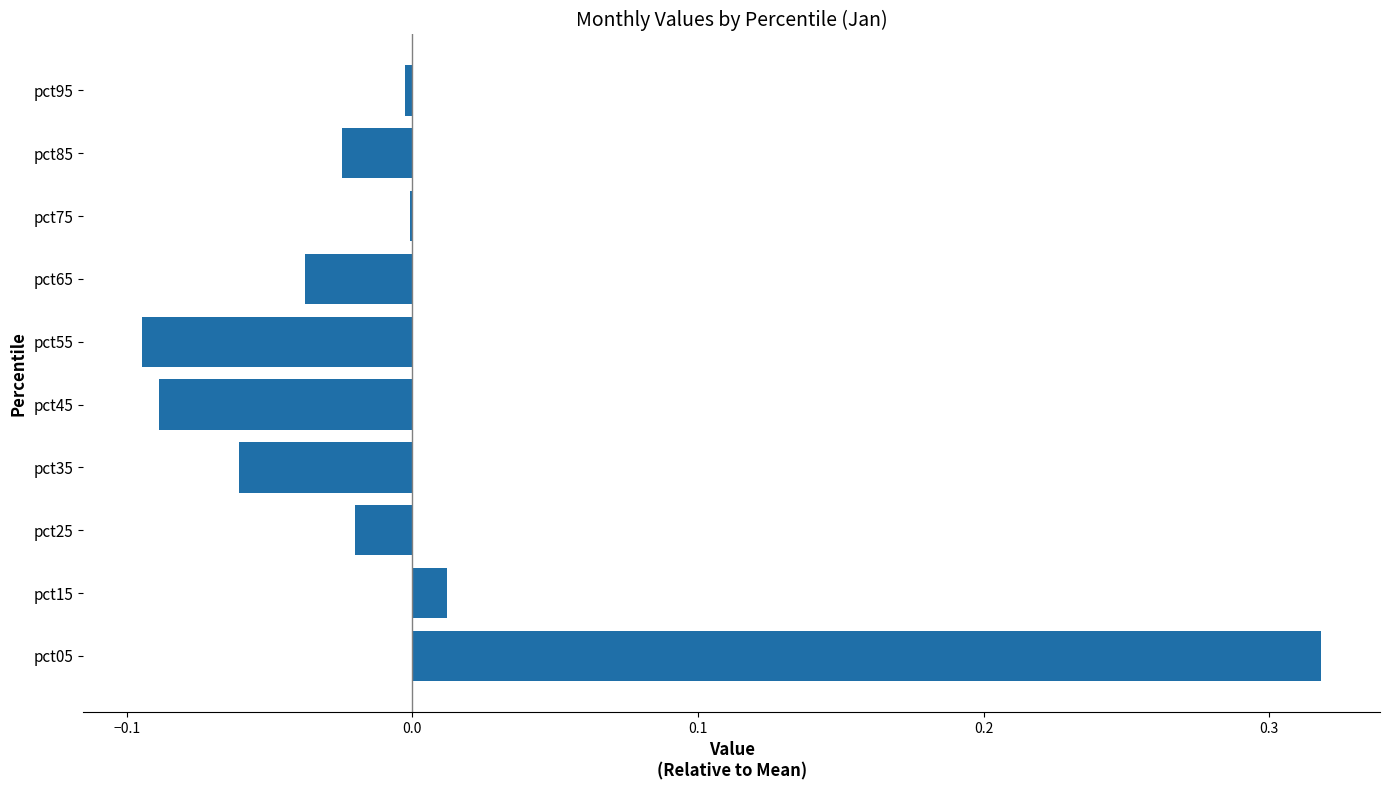

Which label corresponds to the largest value in the chart?

pct05